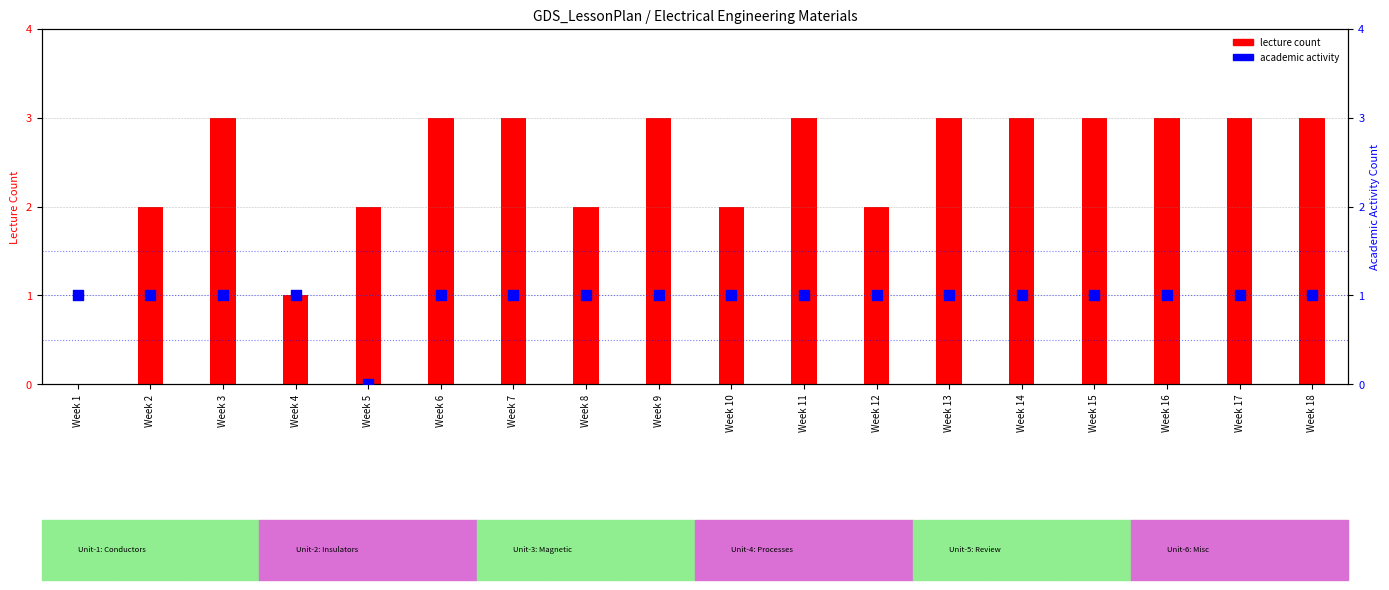

Is the value of lecture count at Week 7 greater than the value of academic activity at Week 10?

Yes